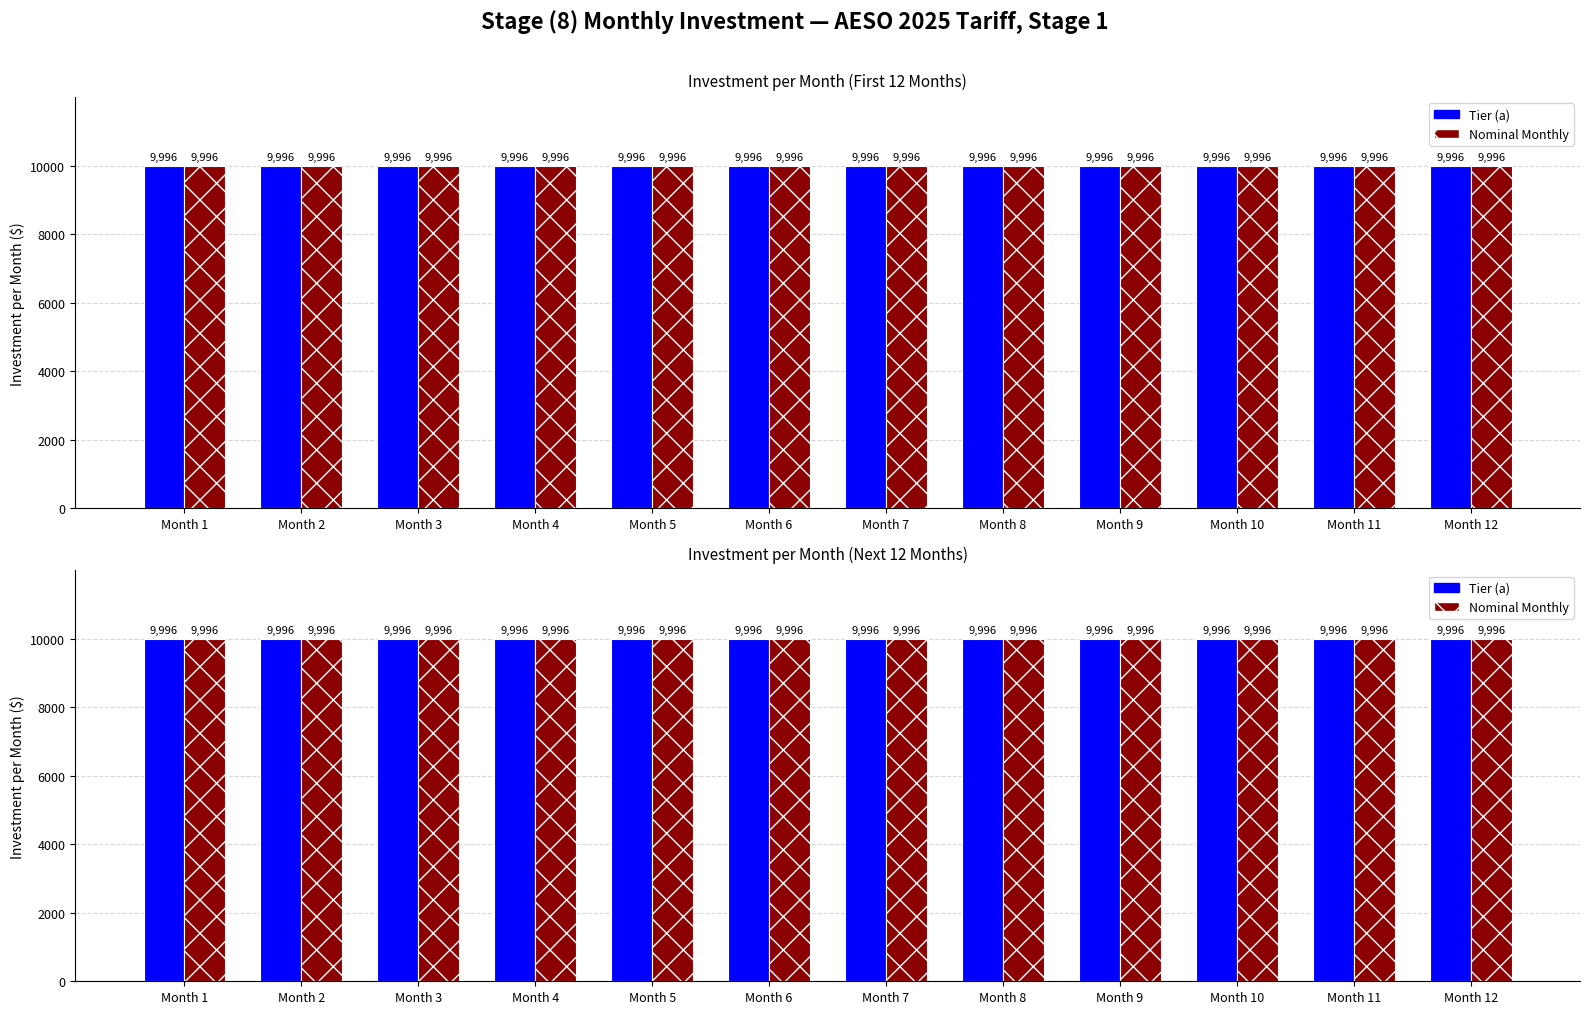

Which series has the largest total across all categories?

Tier (a)